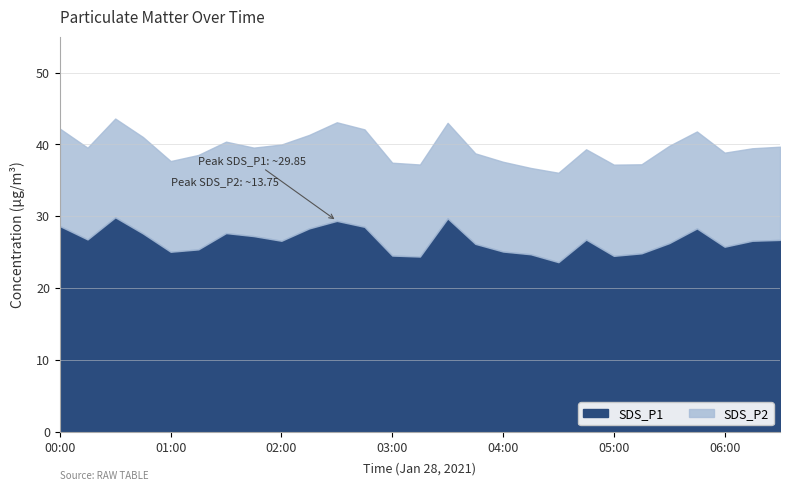

True or false: SDS_P1 has a value of 44.6 at 01:45.

False